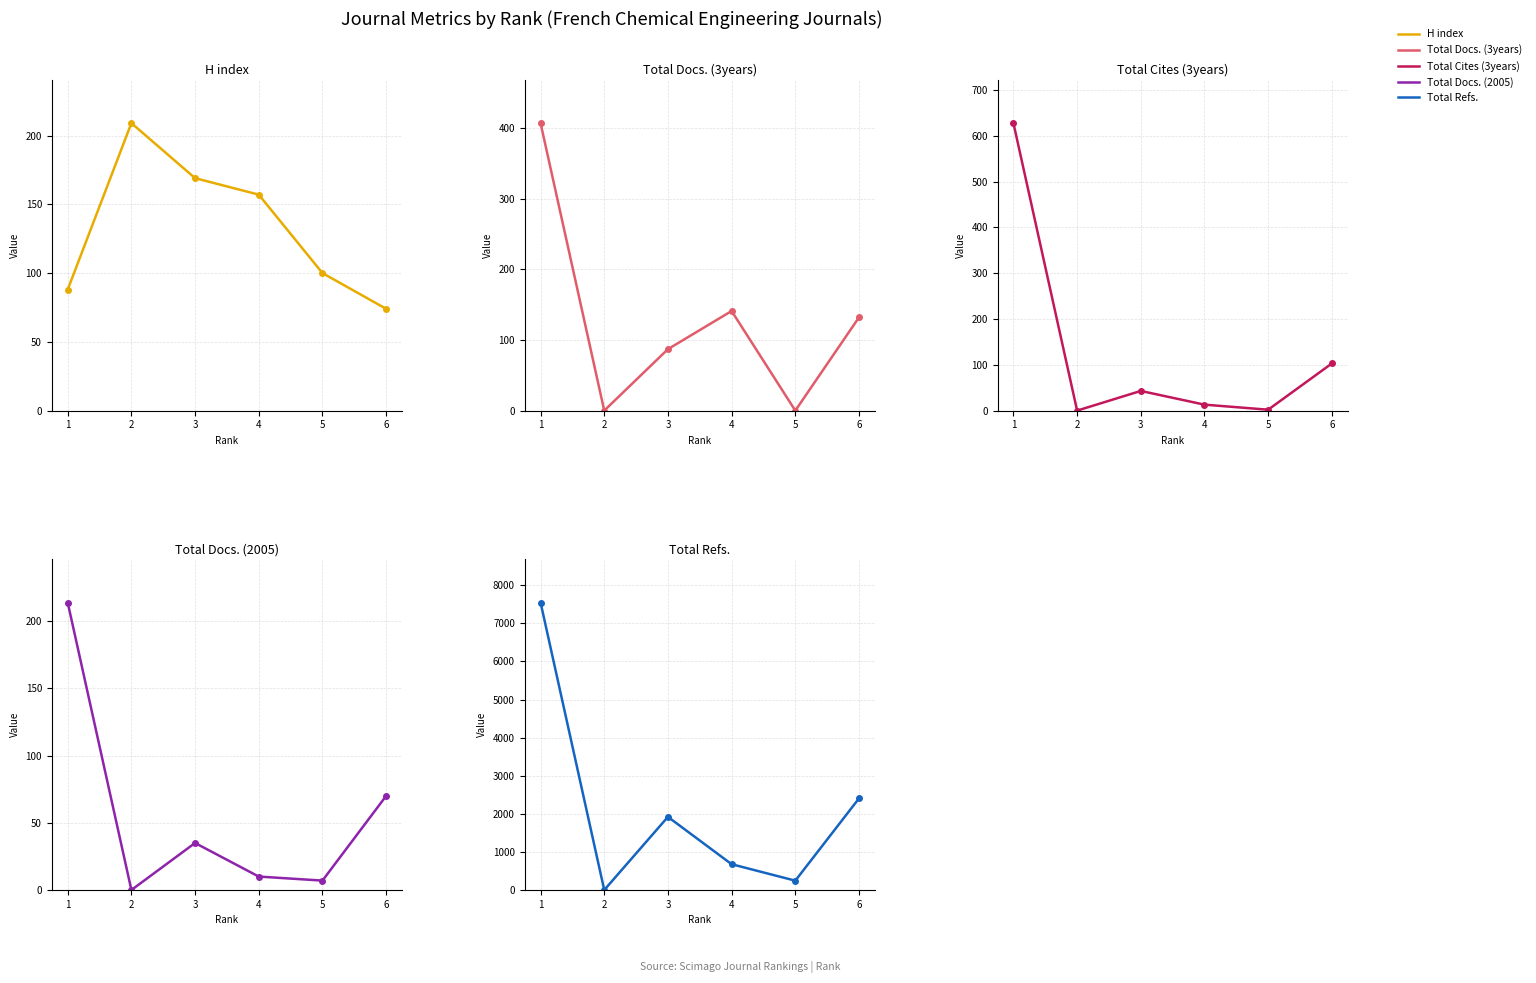

Is it true that Total Refs. equals 677 at 4?

True